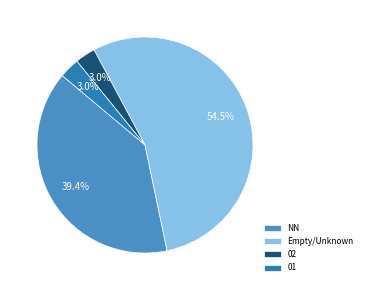

How many segments does this pie chart have?

4